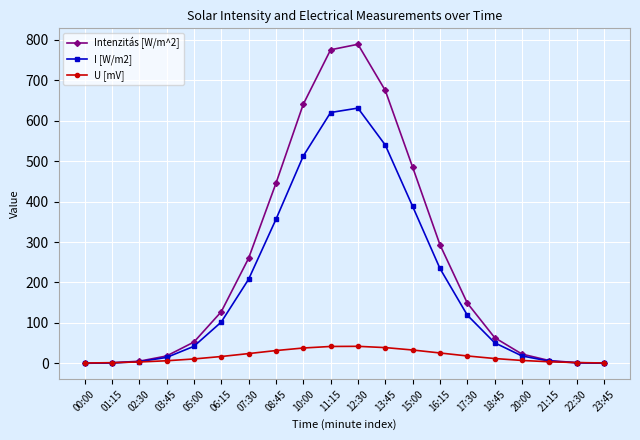

How many data points in U [mV] are less than 16?

10